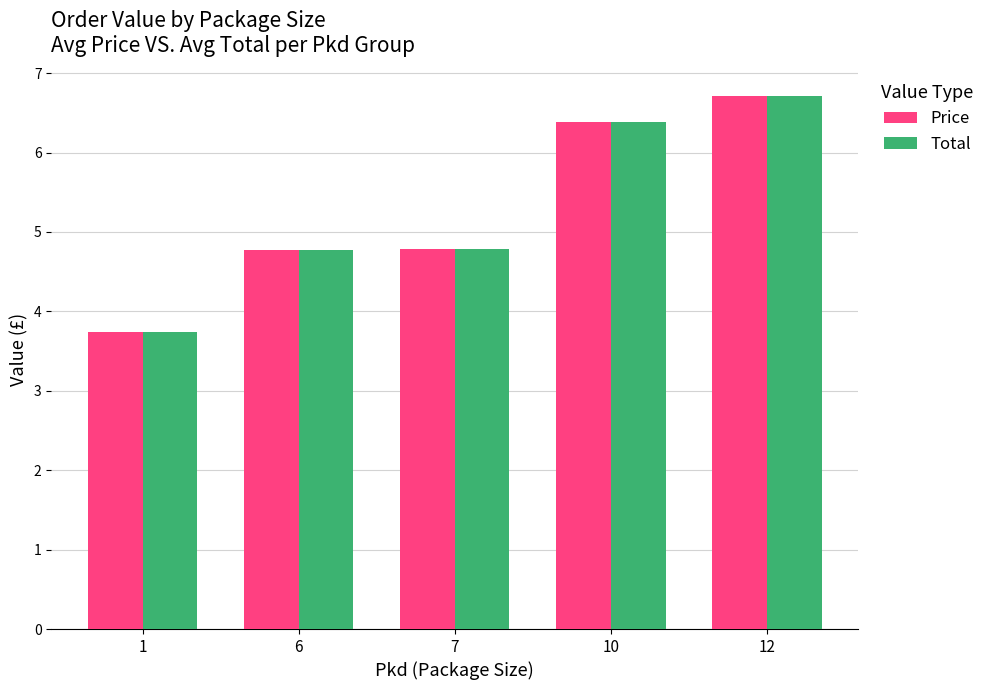

What is the difference between the second highest and second lowest values in the Total series?

1.6